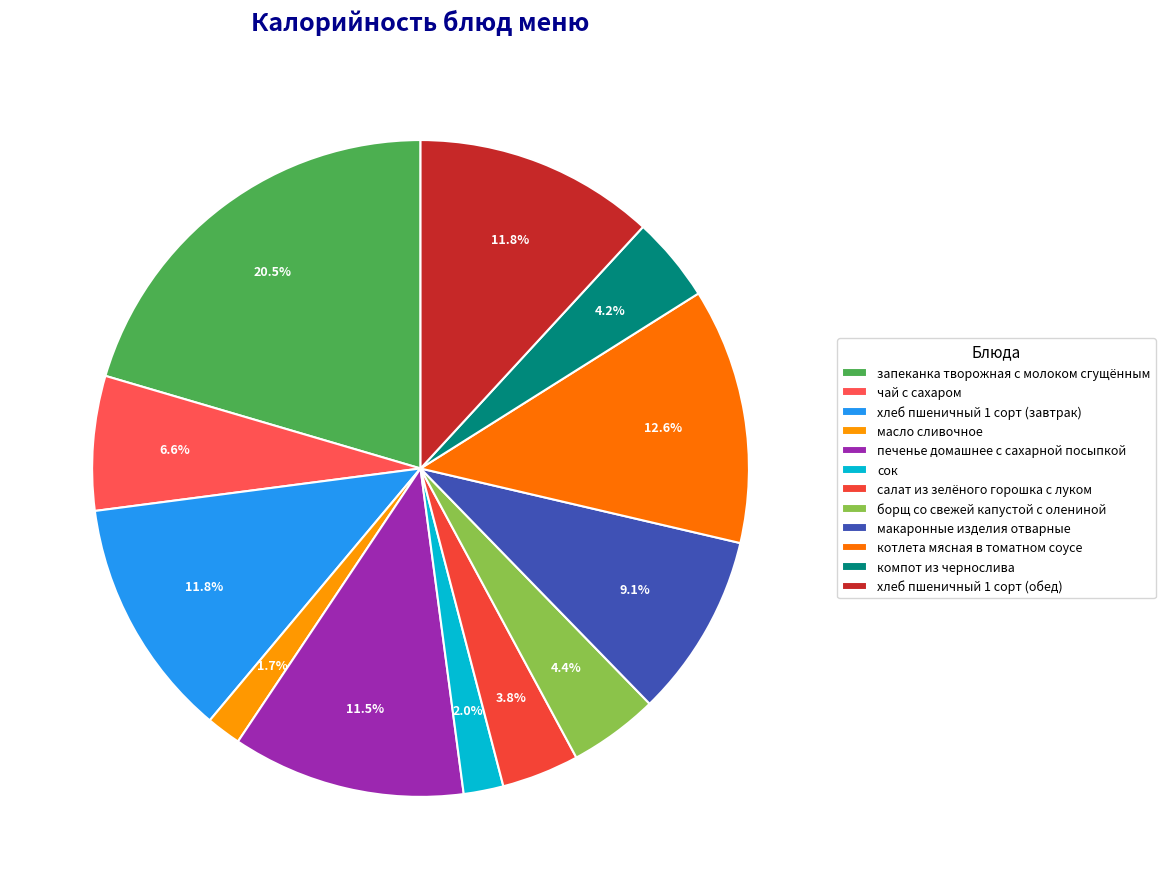

The макаронные изделия отварные slice represents 9% of the pie. True or false?

True